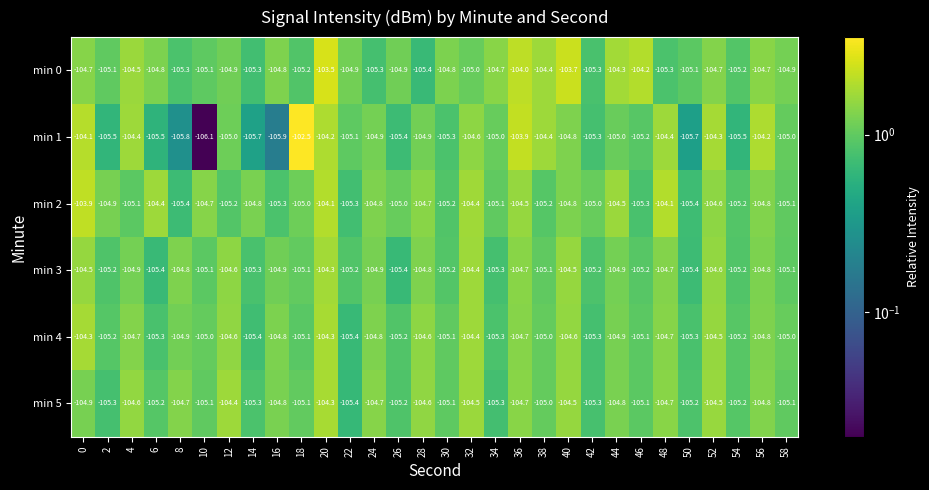

What is the smallest value displayed?

-106.1